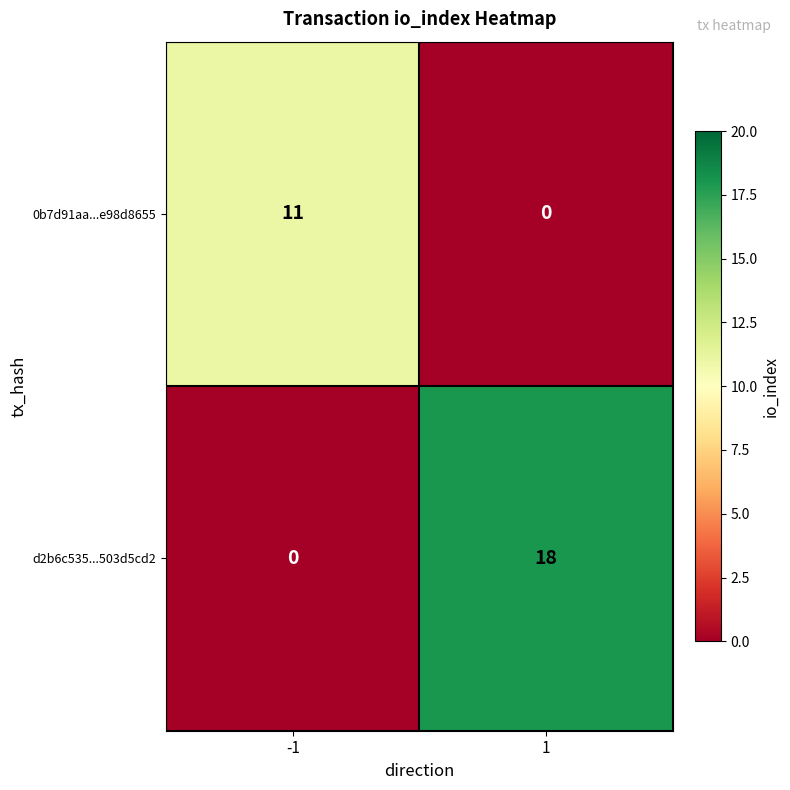

At which category is the sum across all series the highest?

1